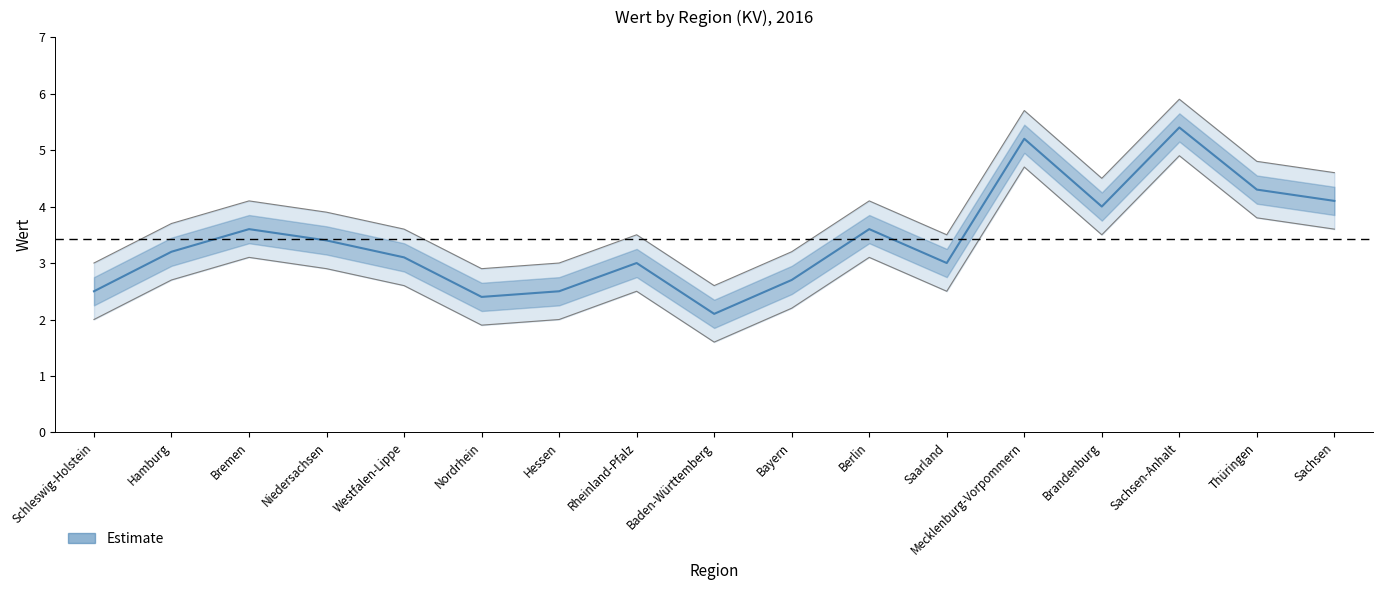

What is the change in value from Bremen to Brandenburg?

+0.4